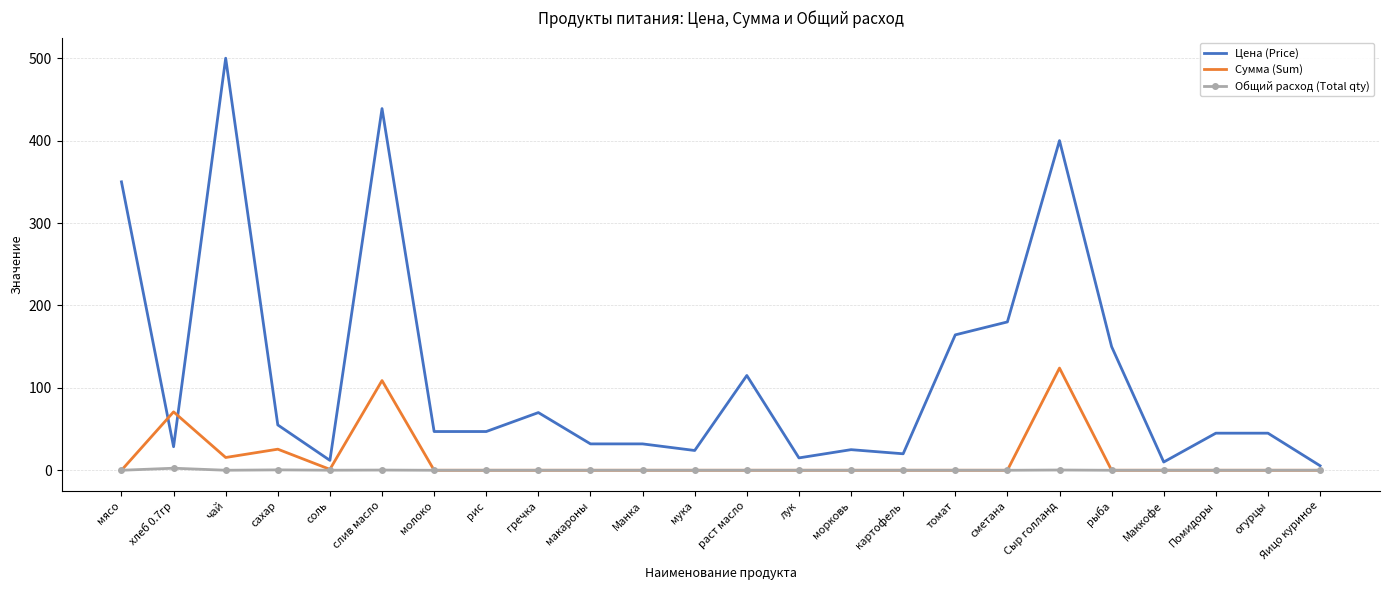

The value of Сумма (Sum) at Яицо куриное is 45.0. True or false?

False